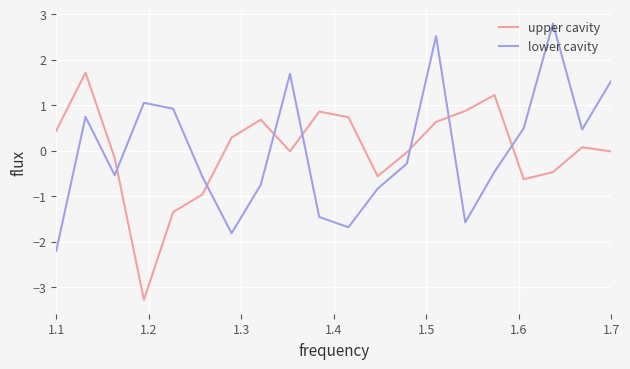

What is the minimum value shown in the chart?

-3.3